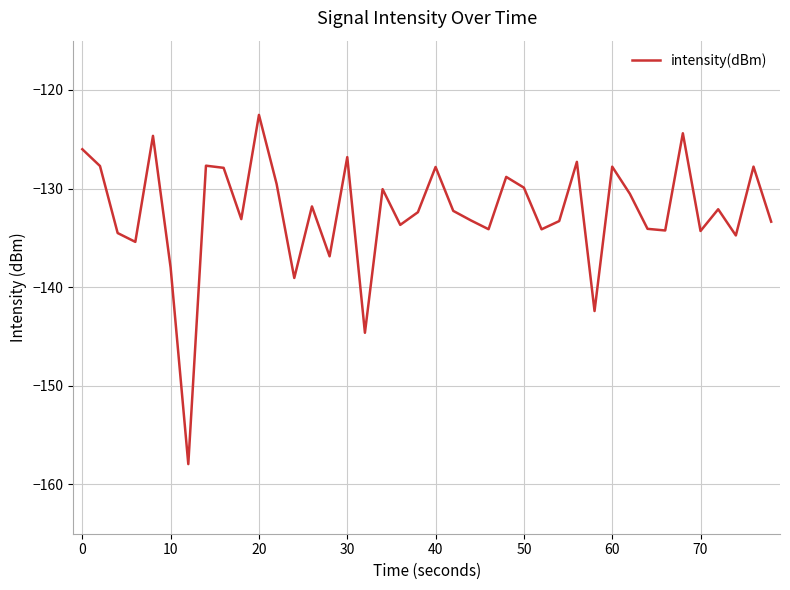

What is the smallest value displayed?

-157.9